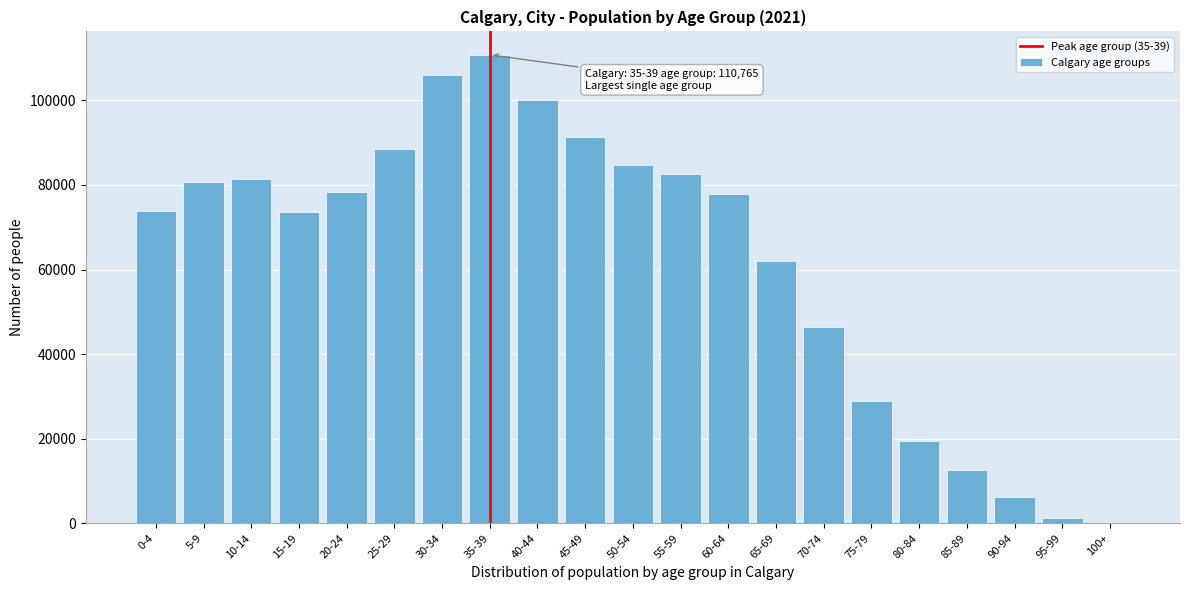

What is the change in value from 0-4 to 25-29?

+14545